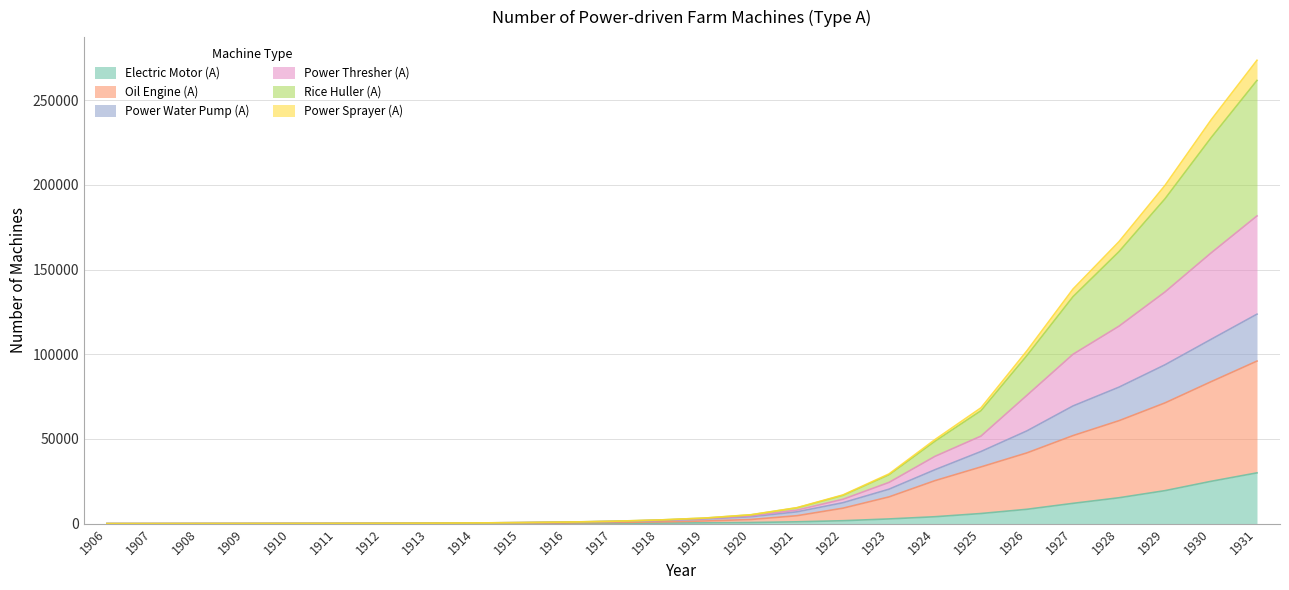

At which category is the sum across all series the highest?

1931